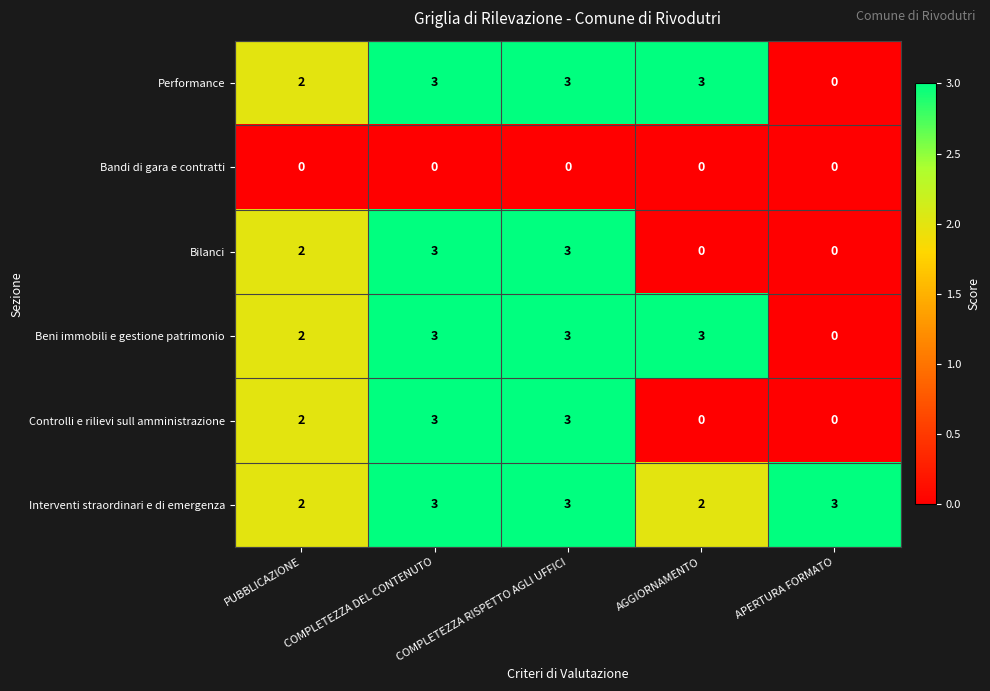

What is the difference between the highest and lowest values at AGGIORNAMENTO?

3